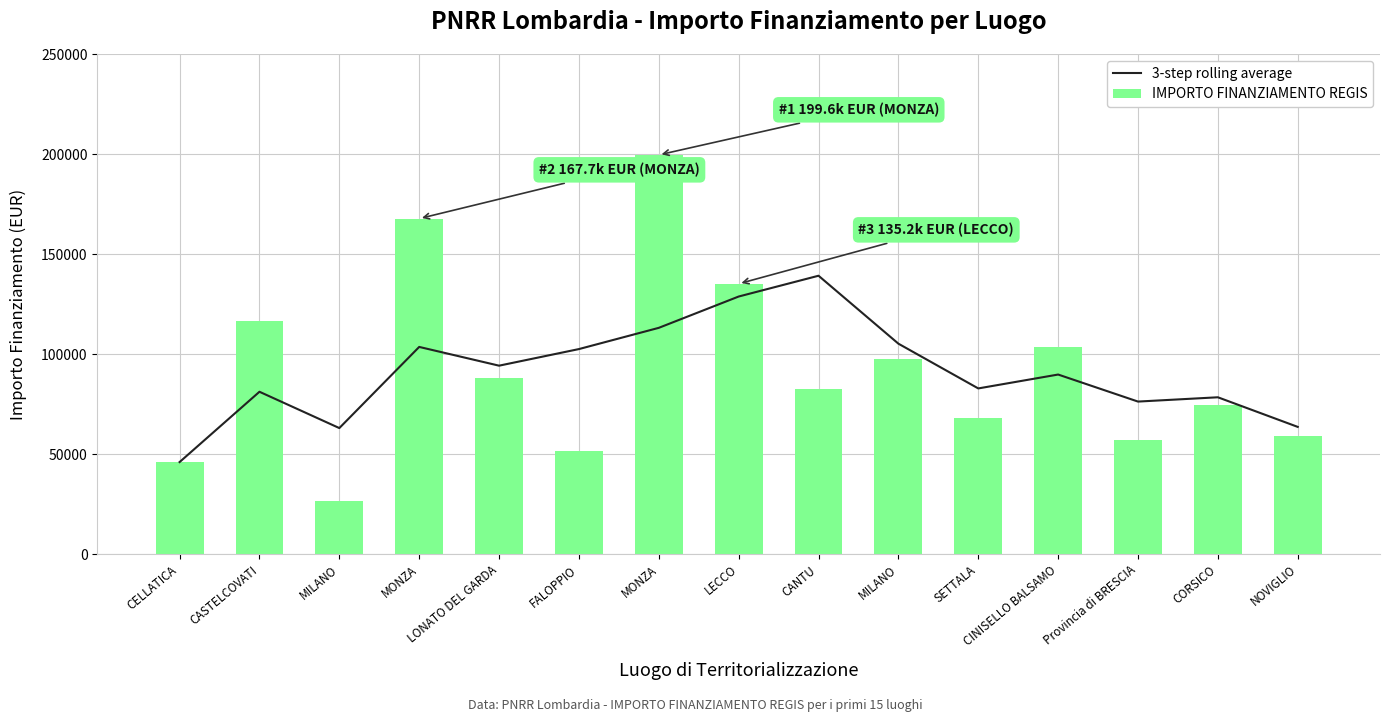

What is the label of the 8th bar from the left?

LECCO